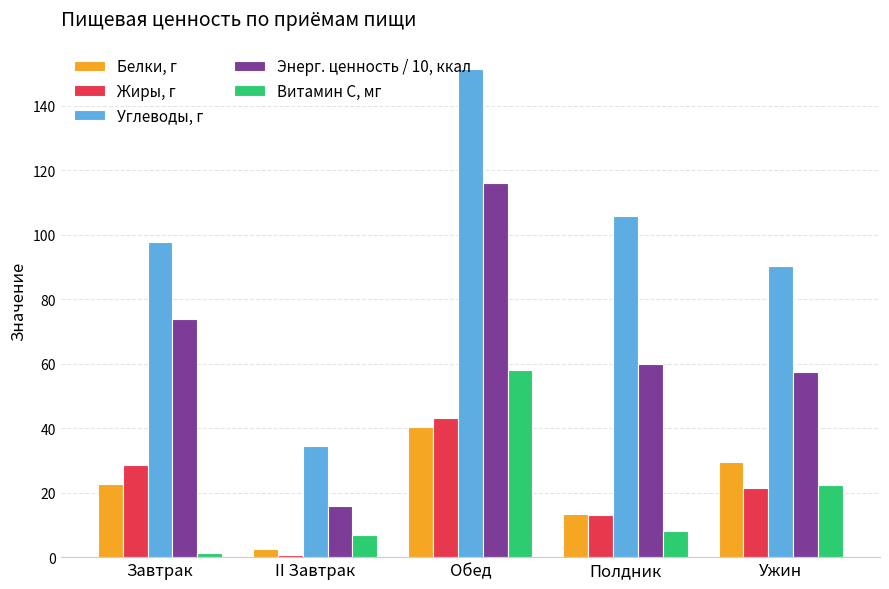

The Энерг. ценность / 10, ккал series shows 27.6 at II Завтрак. True or false?

False